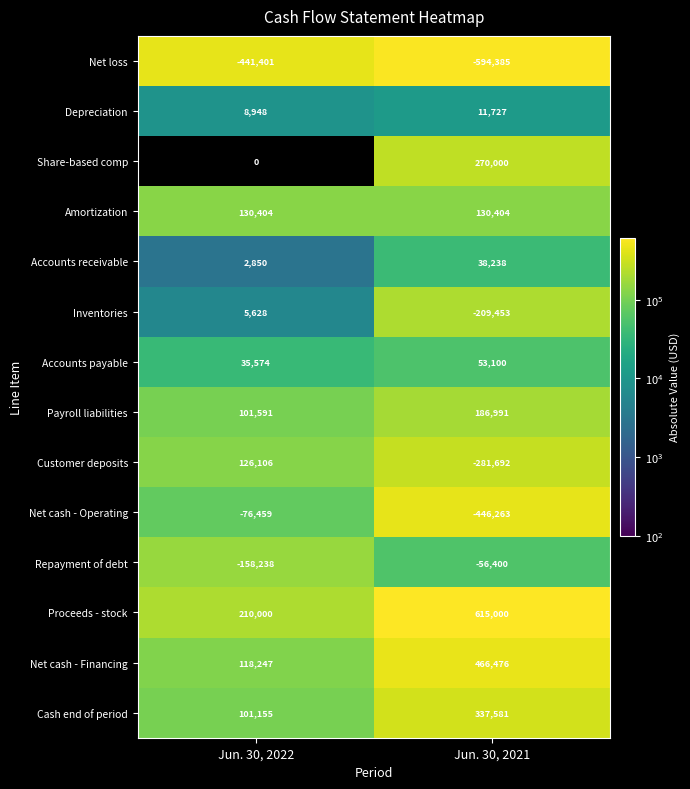

How many data points does each series have?

2